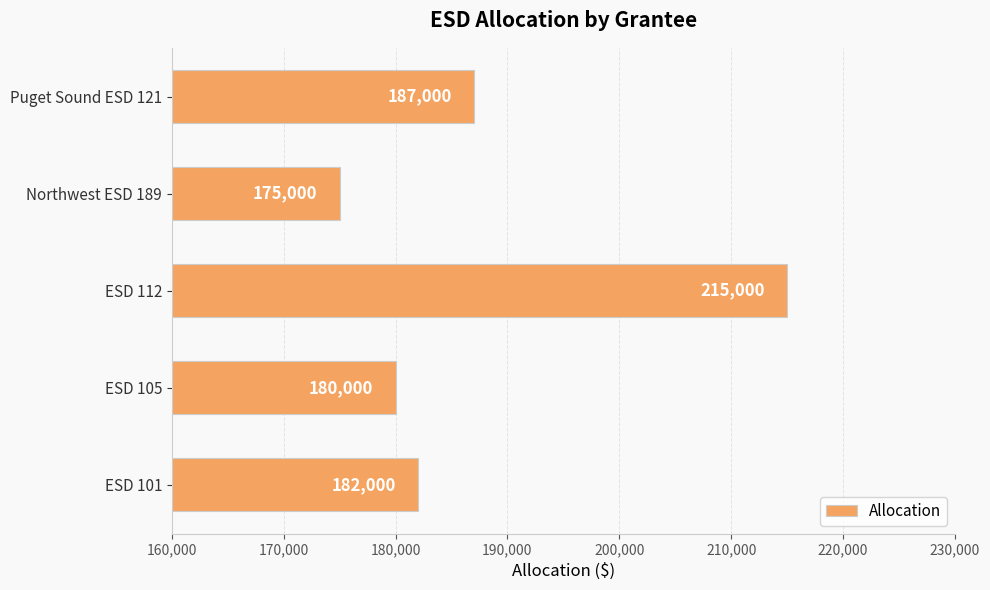

What is the difference between the maximum and second lowest values?

35000